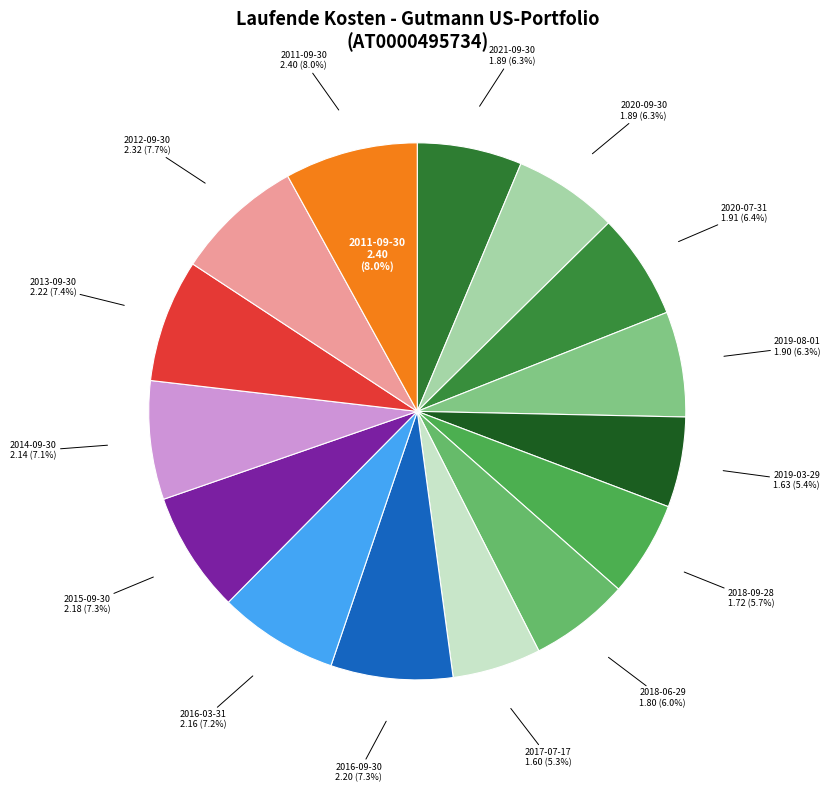

Which slice is the smallest?

2017-07-17